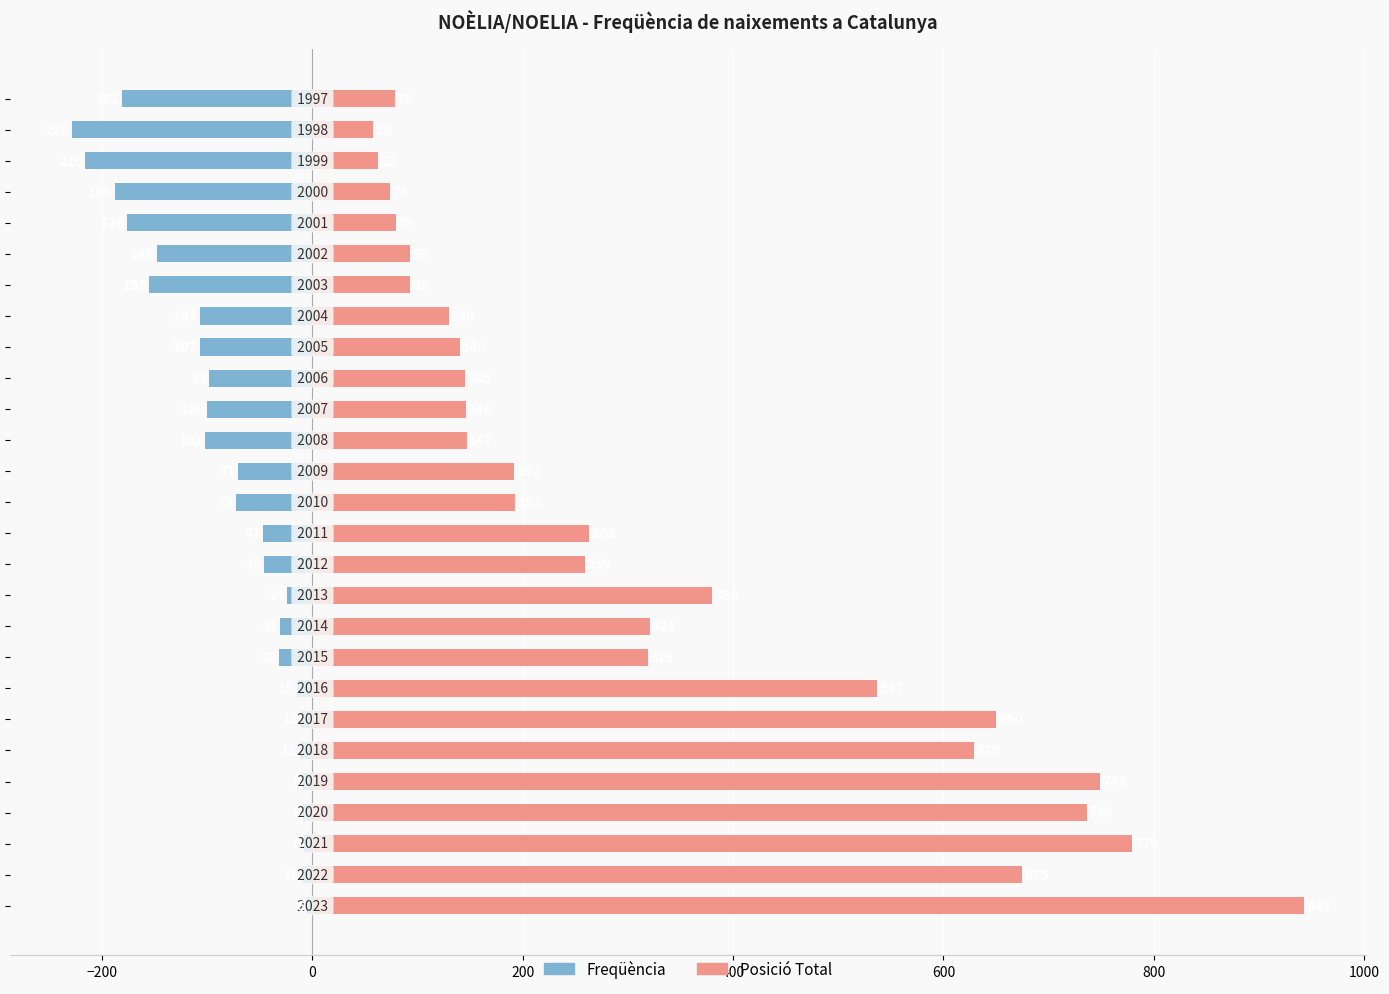

Reading left to right, extract all data points from this chart.

Freqüència: -6	-10	-8	-9	-9	-12	-11	-15	-32	-31	-24	-46	-47	-73	-71	-102	-100	-98	-107	-107	-155	-148	-176	-188	-216	-229	-181
Posició: 943	675	779	736	749	629	650	537	319	321	380	259	263	193	192	147	146	145	140	130	93	93	79	74	62	58	78